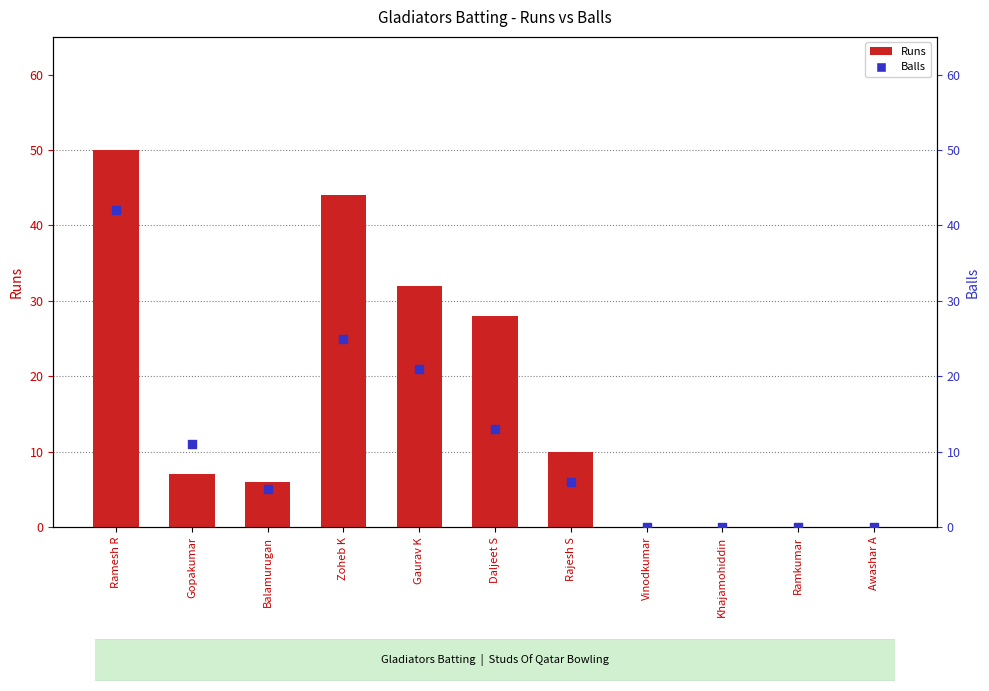

Which series reaches the minimum Y coordinate?

Runs